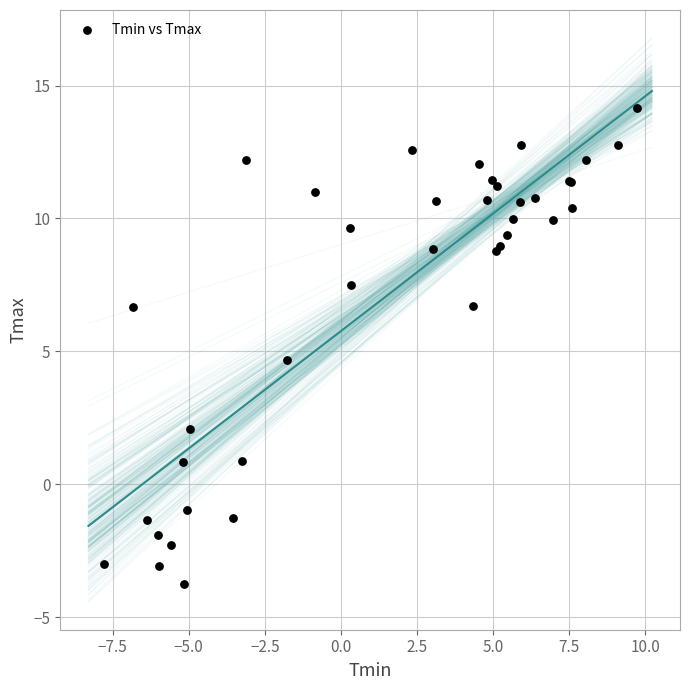

What Y value in the scatter plot is closest to 5?

4.7